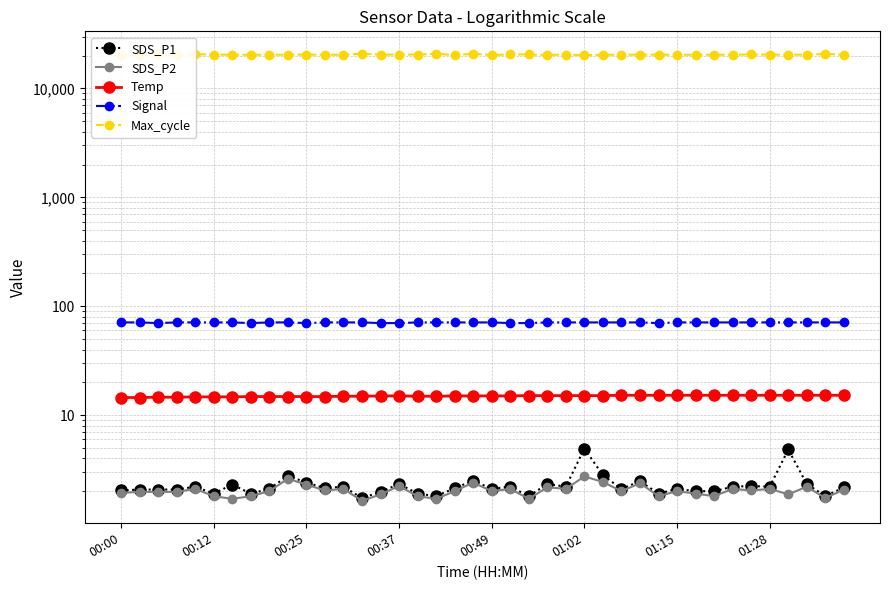

Count the number of categories in the chart.

40